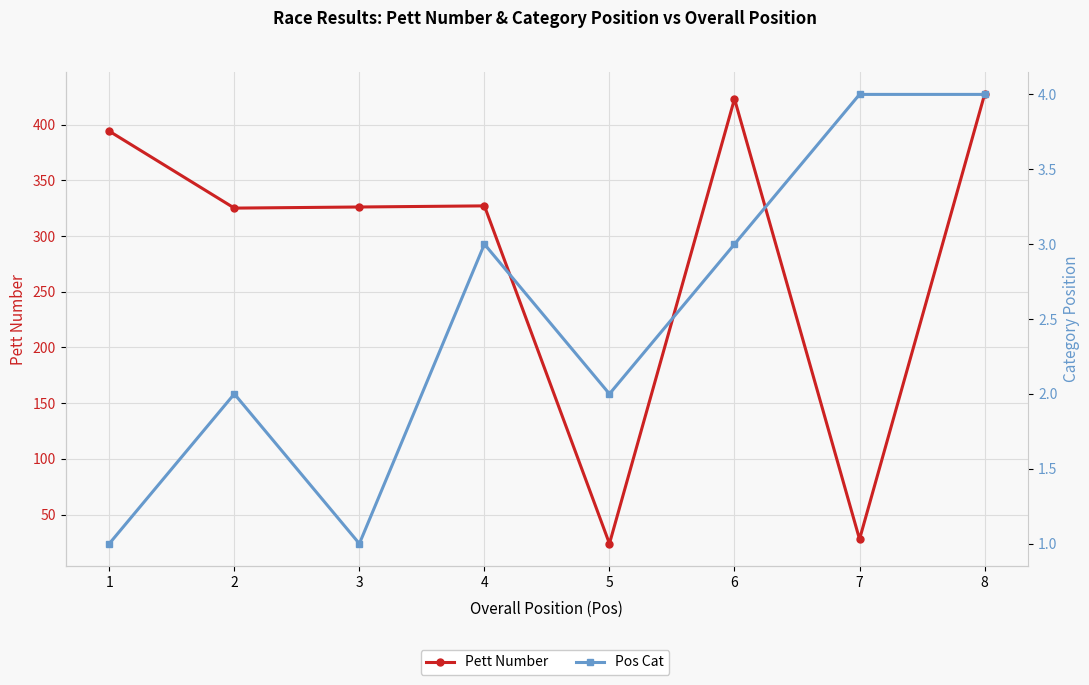

What value does the Pos Cat series have at 7?

4